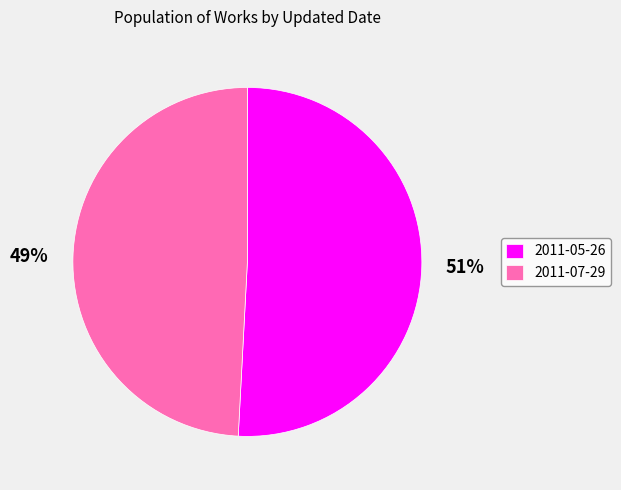

To the nearest percent, what is the average slice percentage?

50%